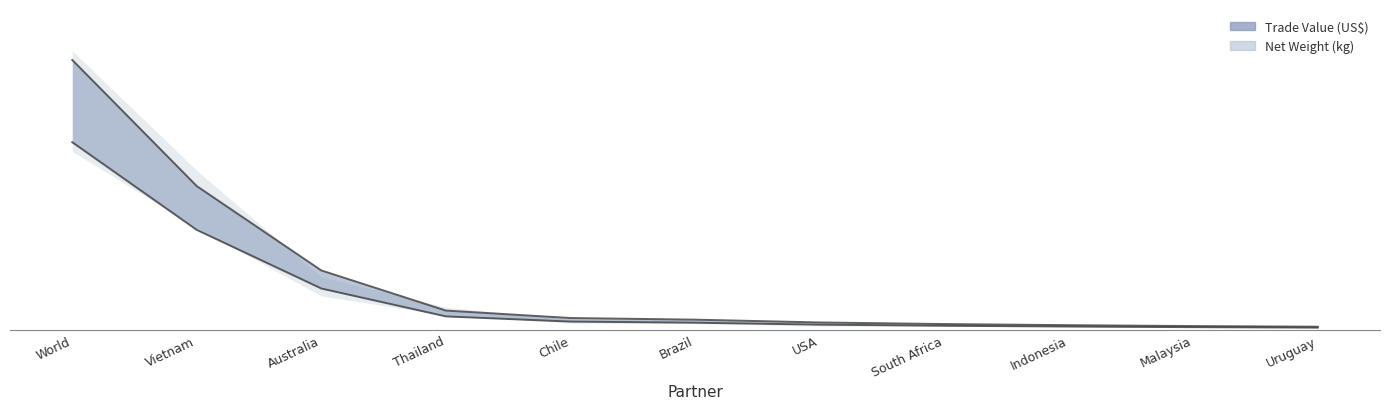

True or false: Net Weight(kg) and Trade Value (US$) intersect in this chart.

False